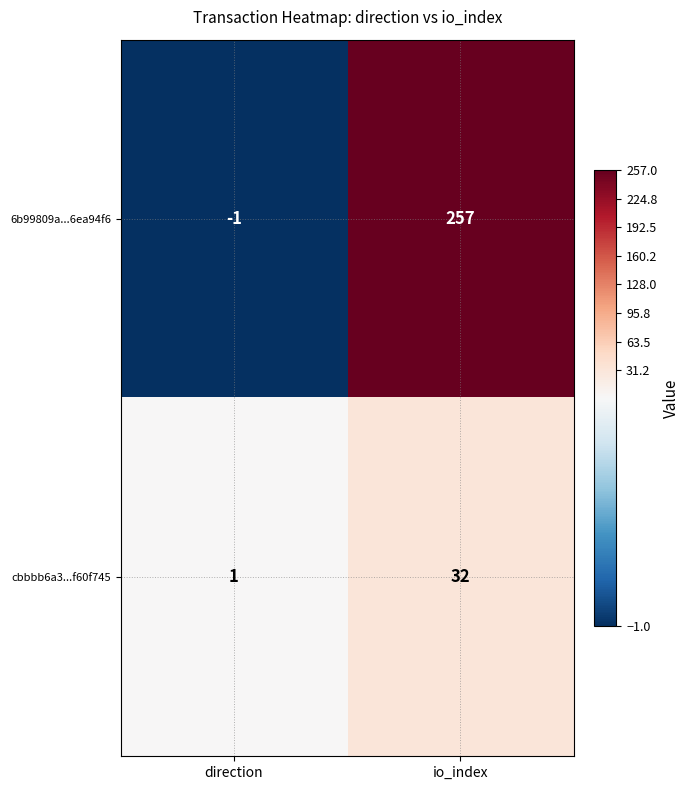

What is the maximum value shown in the chart?

257